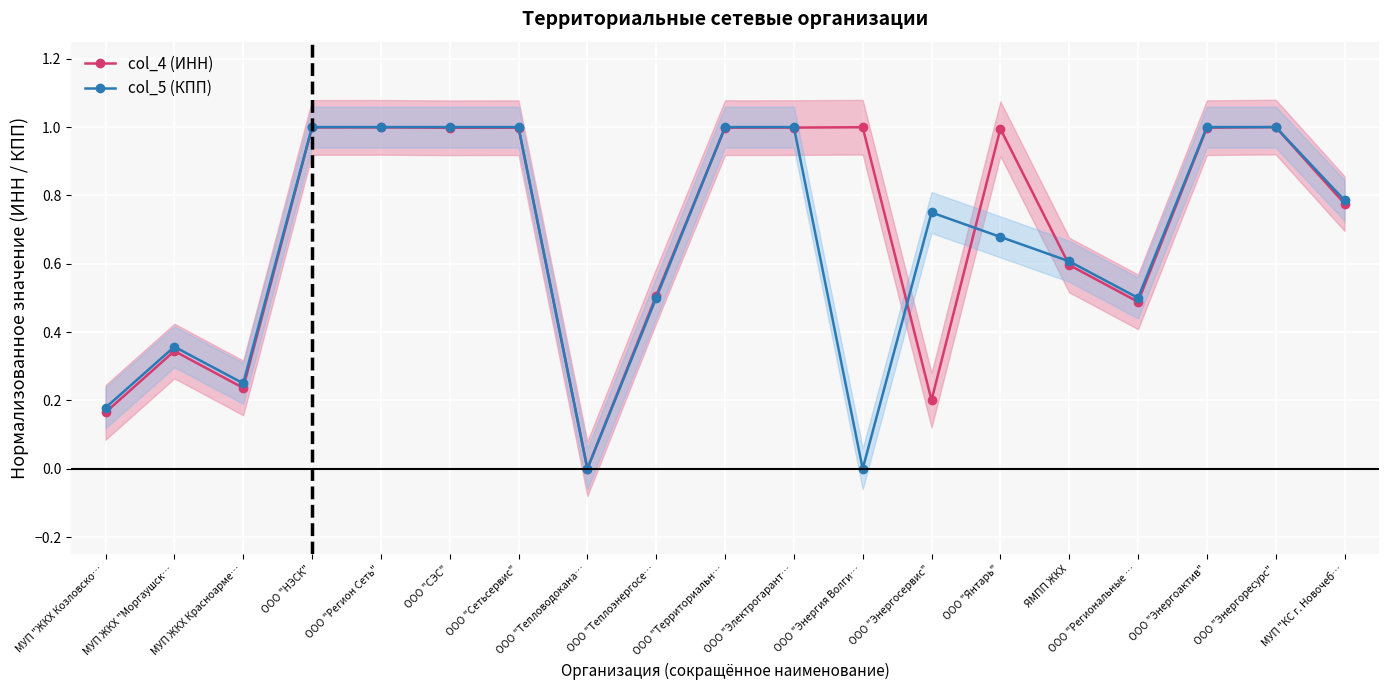

Reading left to right, transcribe all the data shown in this chart.

col_4 (ИНН): МУП "ЖКХ Козловско…=0.2	МУП ЖКХ "Моргаушск…=0.3	МУП ЖКХ Красноарме…=0.2	ООО "НЭСК"=1.0	ООО "Регион Сеть"=1.0	ООО "СЭС"=1.0	ООО "Сетьсервис"=1.0	ООО "Тепловодокана…=0.0	ООО "Теплоэнергосе…=0.5	ООО "Территориальн…=1.0	ООО "Электрогарант…=1.0	ООО "Энергия Волги…=1.0	ООО "Энергосервис"=0.2	ООО "Янтарь"=1.0	ЯМПП ЖКХ=0.6	ООО "Региональные …=0.5	ООО "Энергоактив"=1.0	ООО "Энергоресурс"=1.0	МУП "КС г. Новочеб…=0.8
col_5 (КПП): МУП "ЖКХ Козловско…=0.2	МУП ЖКХ "Моргаушск…=0.4	МУП ЖКХ Красноарме…=0.2	ООО "НЭСК"=1.0	ООО "Регион Сеть"=1.0	ООО "СЭС"=1.0	ООО "Сетьсервис"=1.0	ООО "Тепловодокана…=0.0	ООО "Теплоэнергосе…=0.5	ООО "Территориальн…=1.0	ООО "Электрогарант…=1.0	ООО "Энергия Волги…=0.0	ООО "Энергосервис"=0.8	ООО "Янтарь"=0.7	ЯМПП ЖКХ=0.6	ООО "Региональные …=0.5	ООО "Энергоактив"=1.0	ООО "Энергоресурс"=1.0	МУП "КС г. Новочеб…=0.8